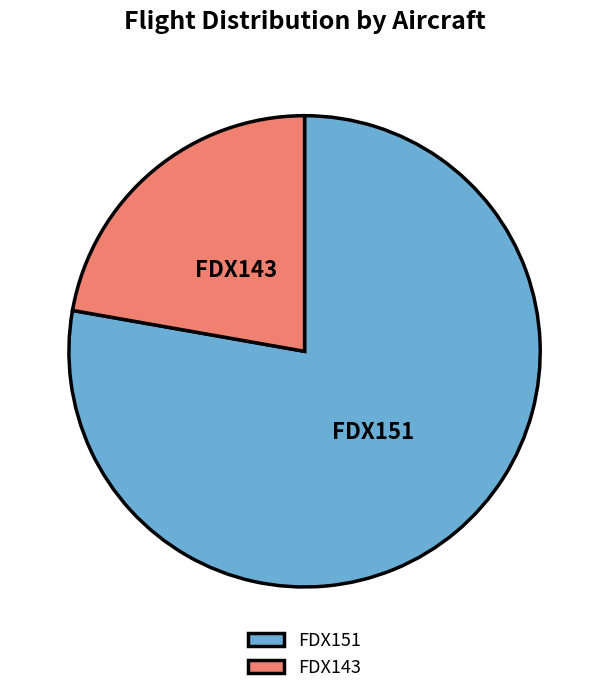

Which slice represents more than half of the pie?

FDX151